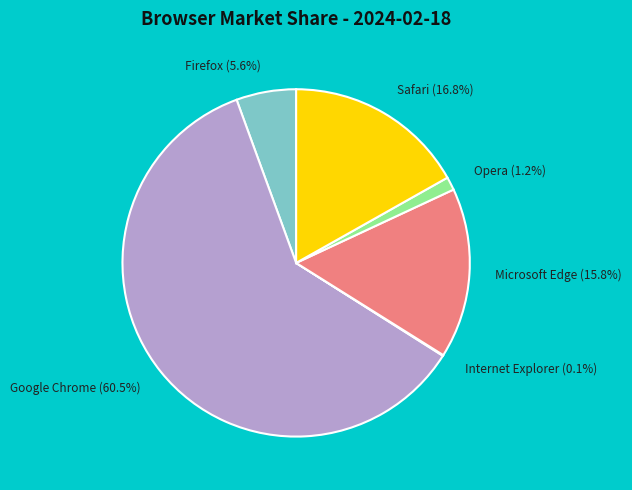

What is the majority slice?

Google Chrome